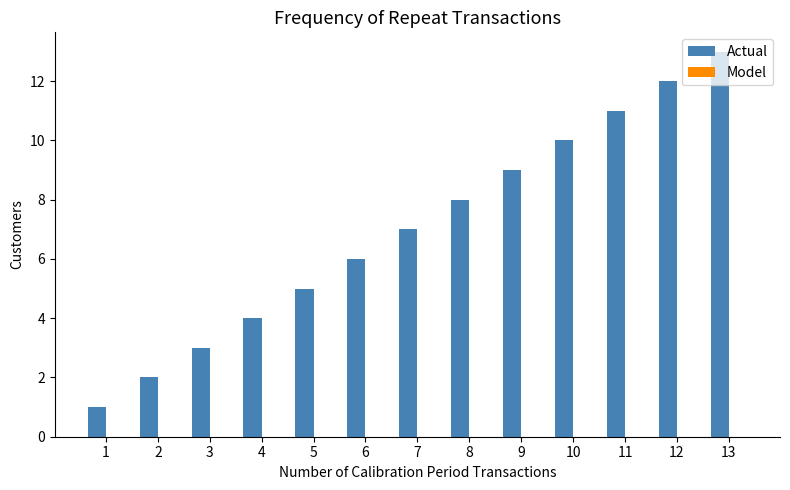

Are the bars horizontal?

No